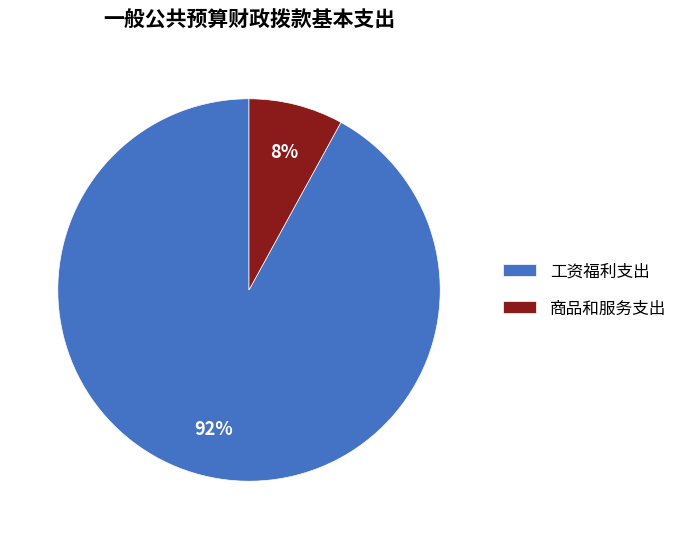

Which has a higher value, 商品和服务支出 or 工资福利支出?

工资福利支出